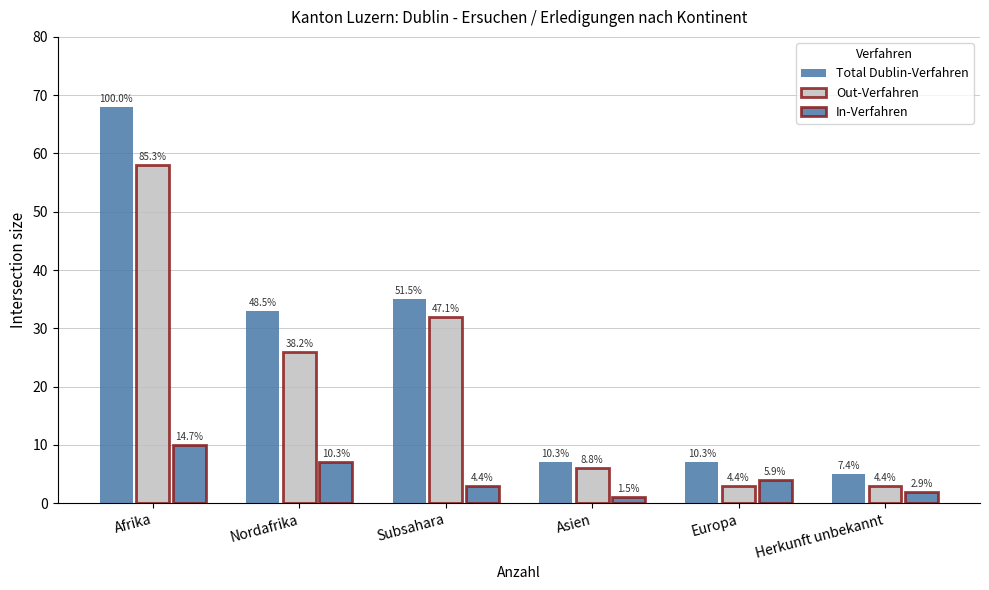

Rank the series by their average value, from highest to lowest.

Total Dublin-Verfahren, Out-Verfahren, In-Verfahren